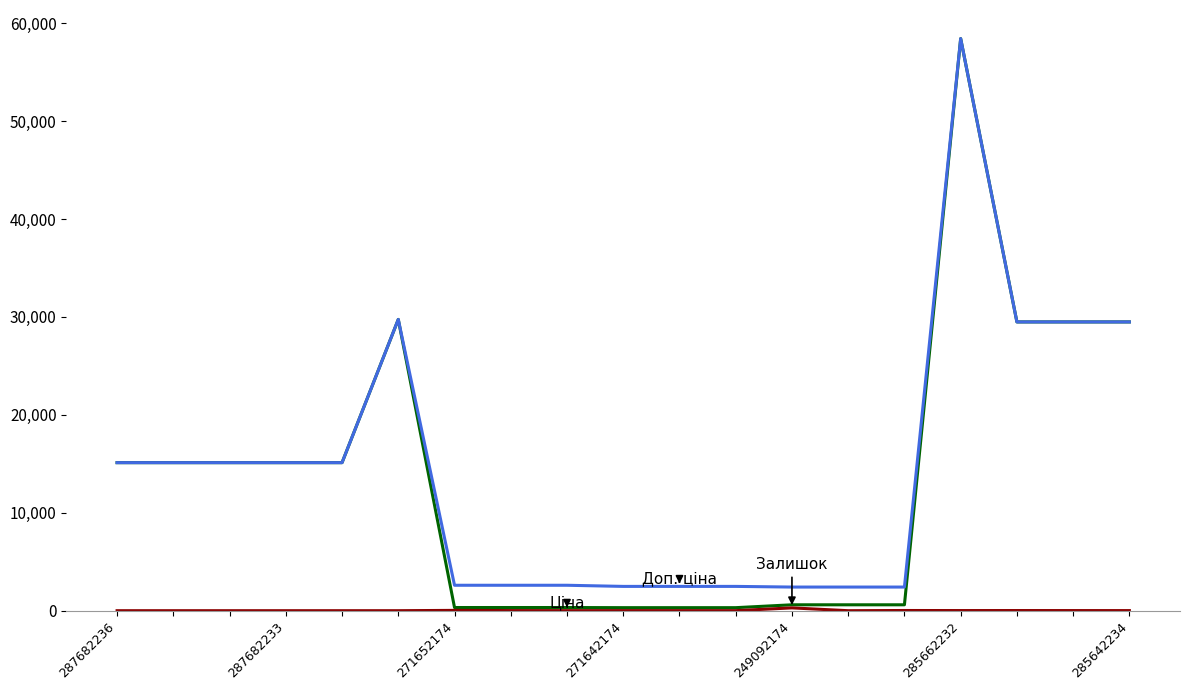

What is the greatest value displayed?

58426.5